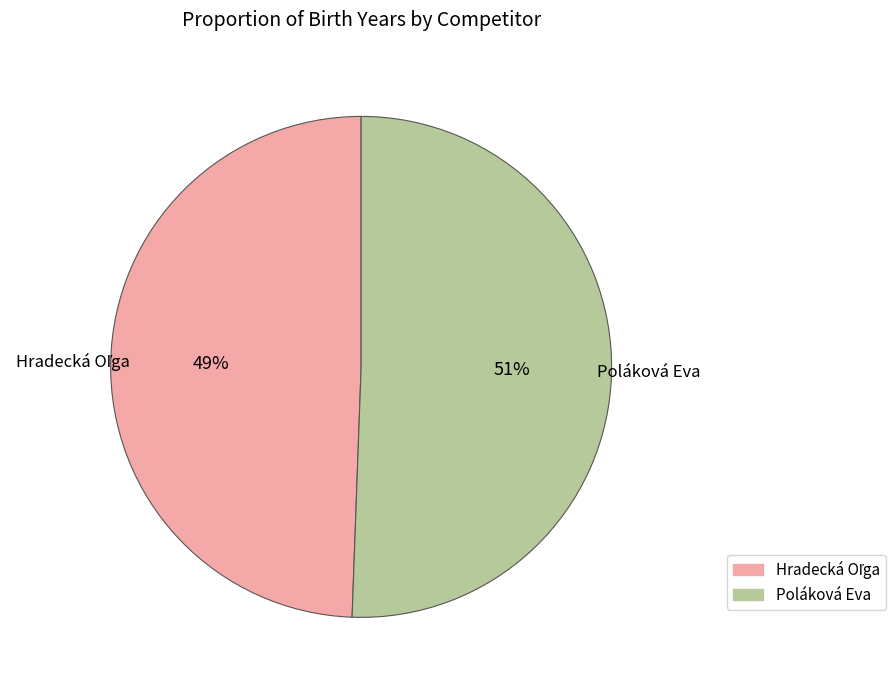

What percentage is the Poláková Eva slice, to the nearest percent?

51%